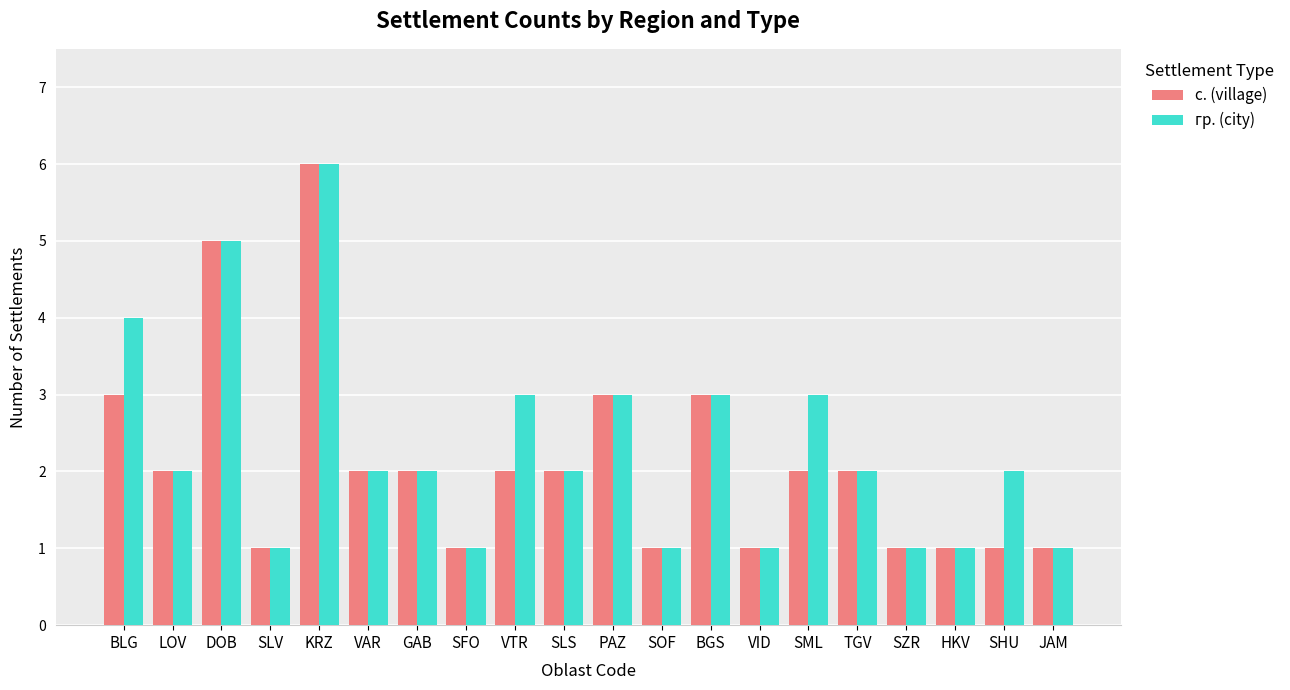

Between TGV and SHU, which series saw the biggest shift?

с. (village)